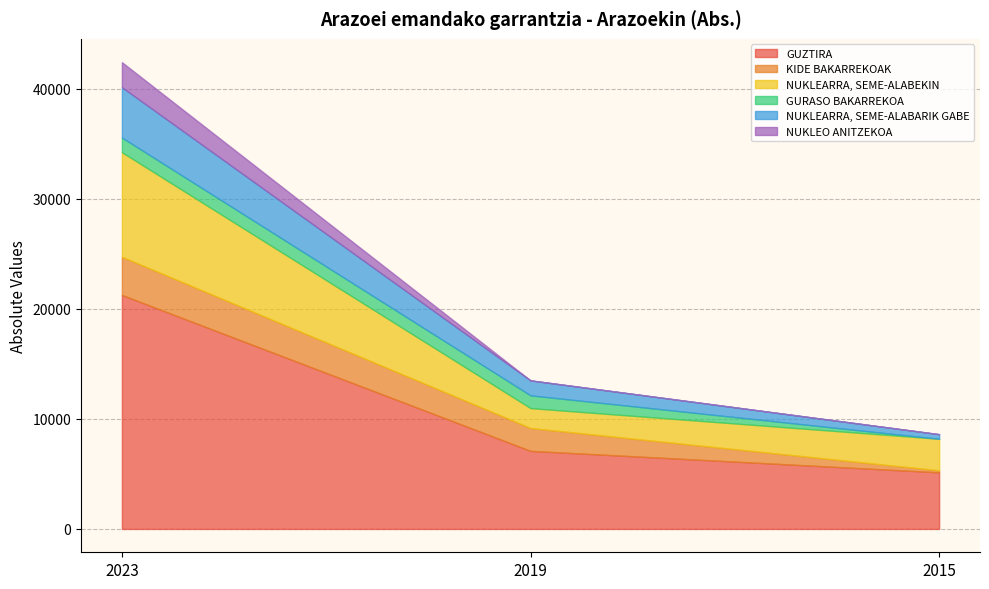

True or false: GURASO BAKARREKOA has a value of 308.2 at 2019.

False